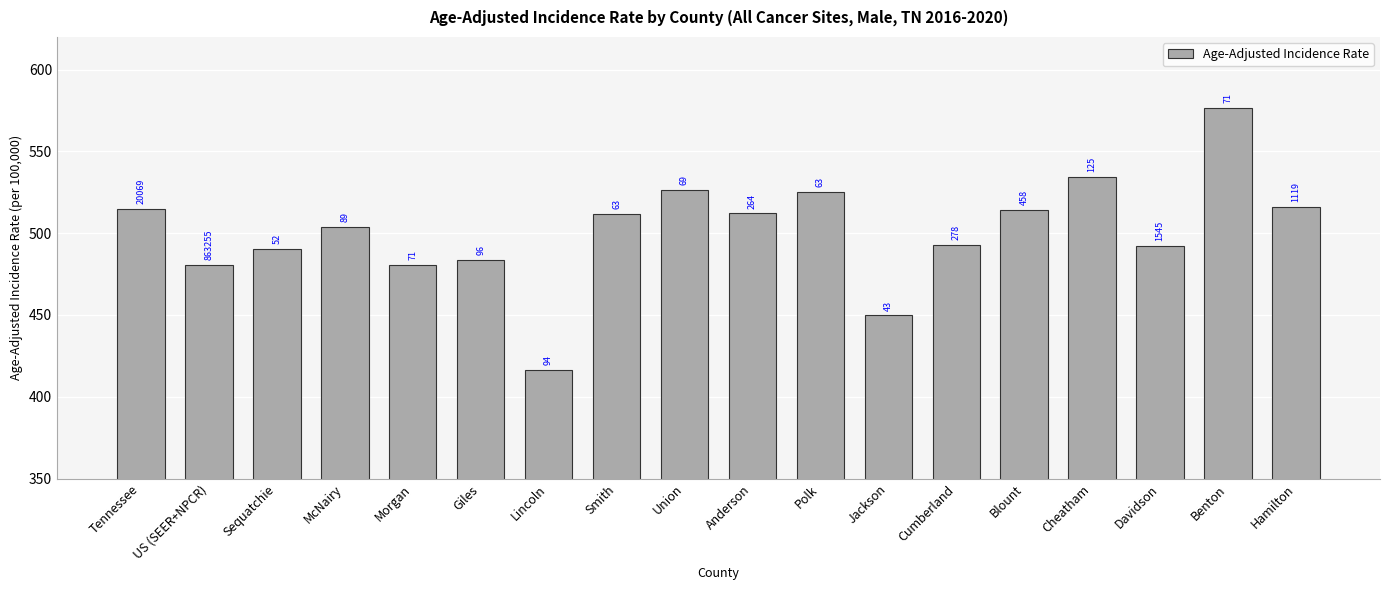

How many bars are there in total?

18